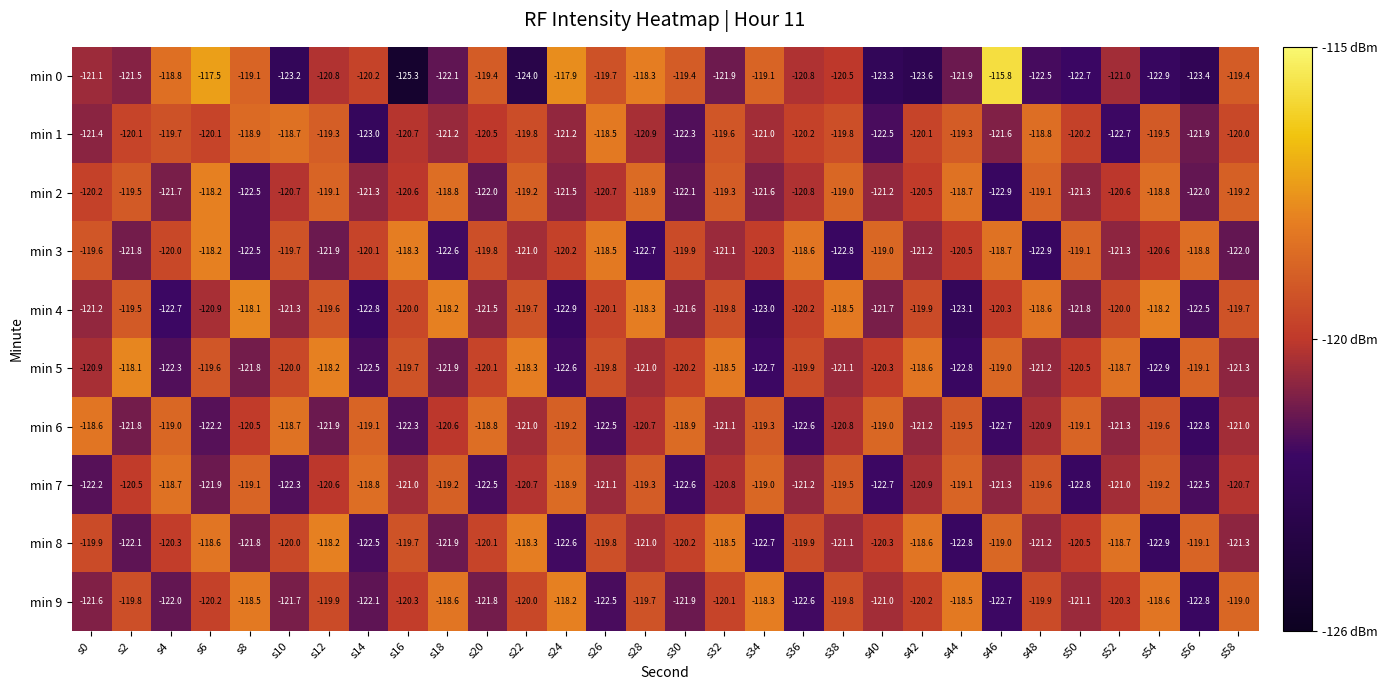

Which series has the largest total across all categories?

min 2